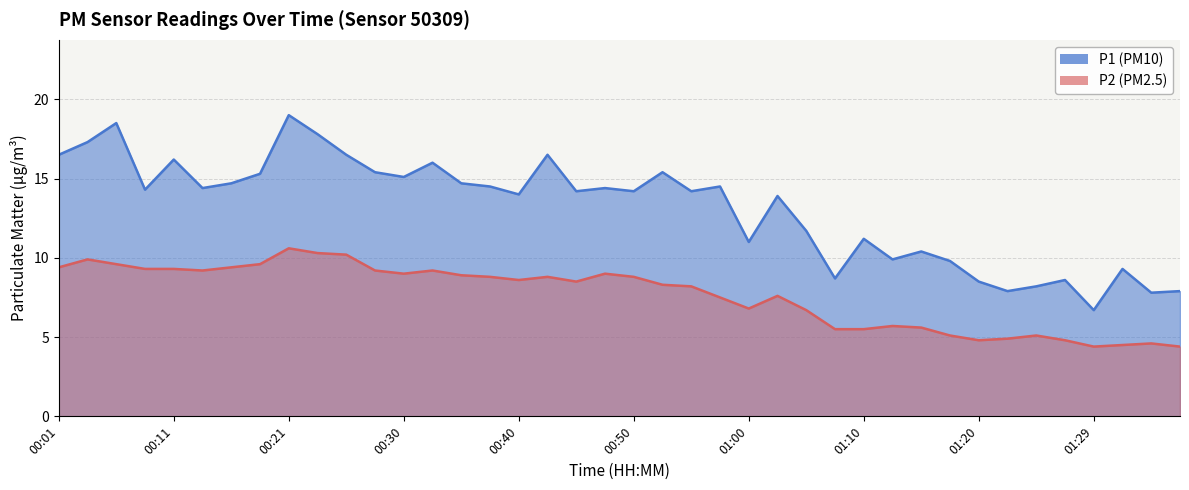

What is the sum of all P1 values?

525.1